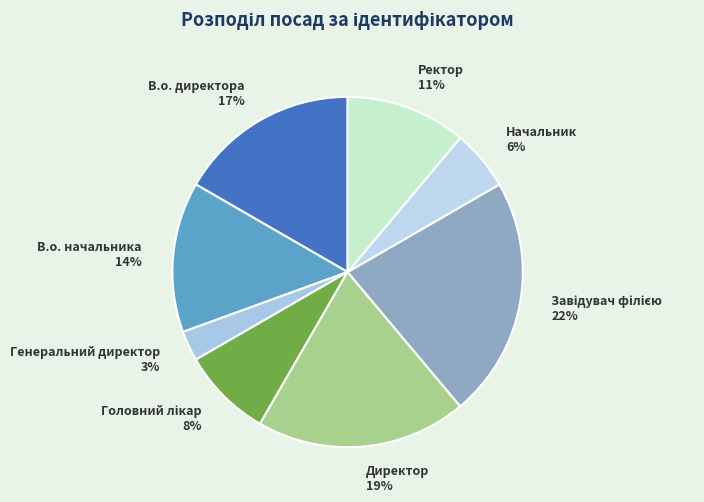

Is the sum of Начальник 6% and Ректор 11% greater than half?

No